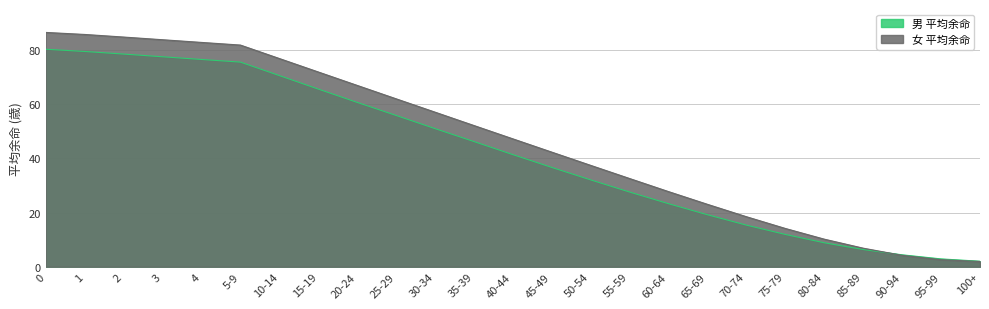

What is the difference between the highest and lowest values at 0?

6.2